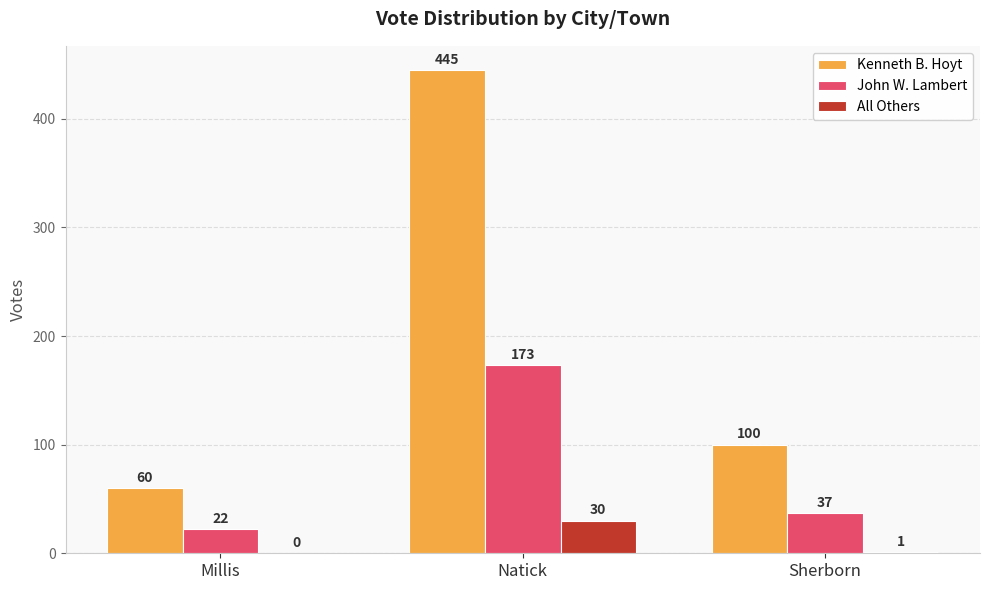

Which category has the highest value in the John W. Lambert series?

Natick